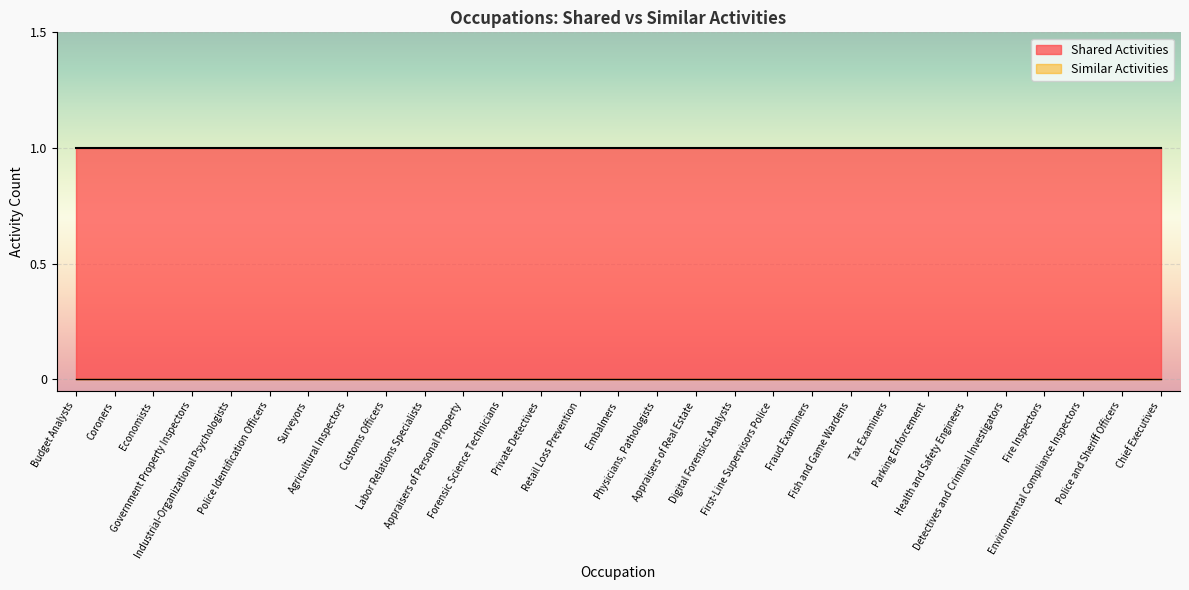

Is the value of Shared Activities at Embalmers greater than the value of Similar Activities at Private Detectives?

Yes